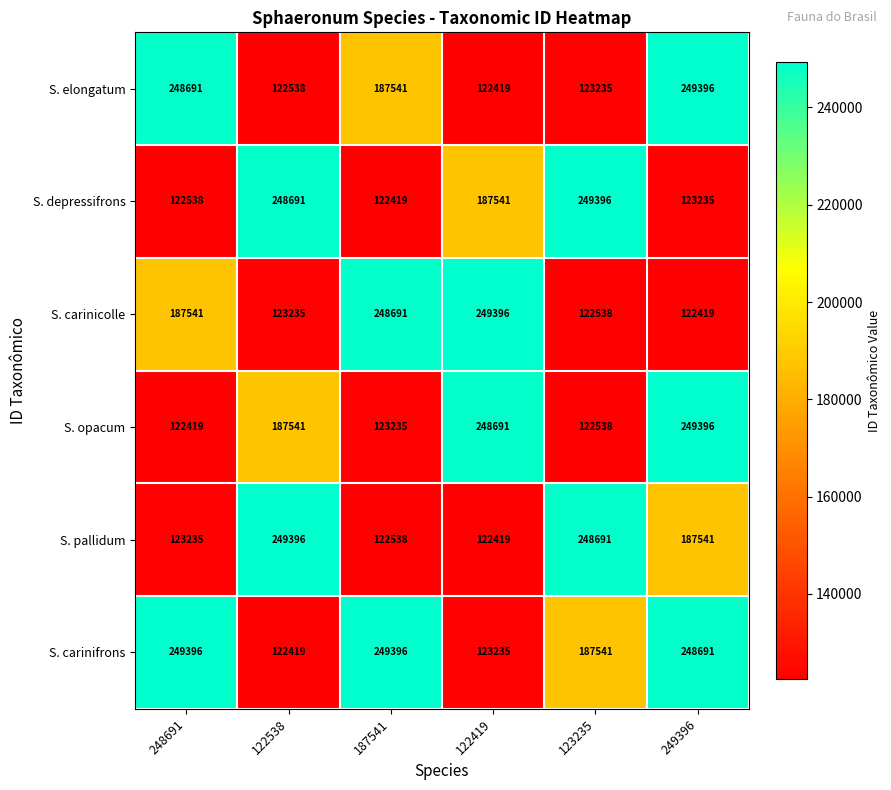

What is the difference between the maximum and minimum values in the S. depressifrons series?

126977